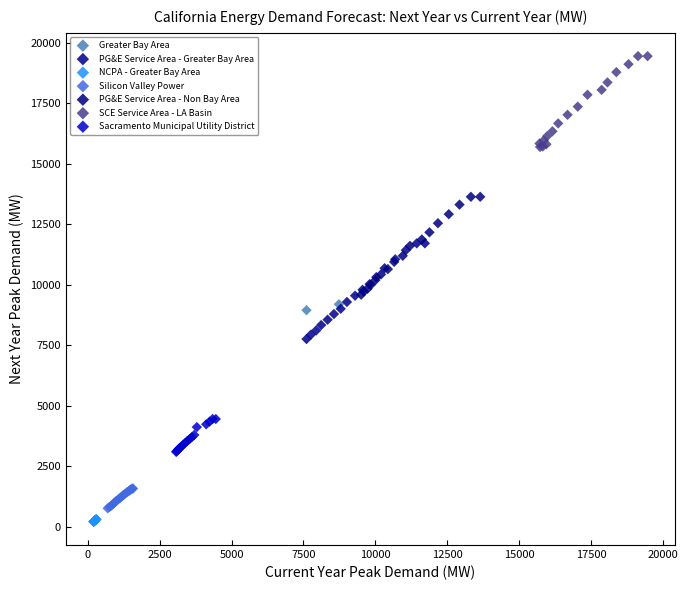

Which series contains the lowest Y value?

NCPA - Greater Bay Area